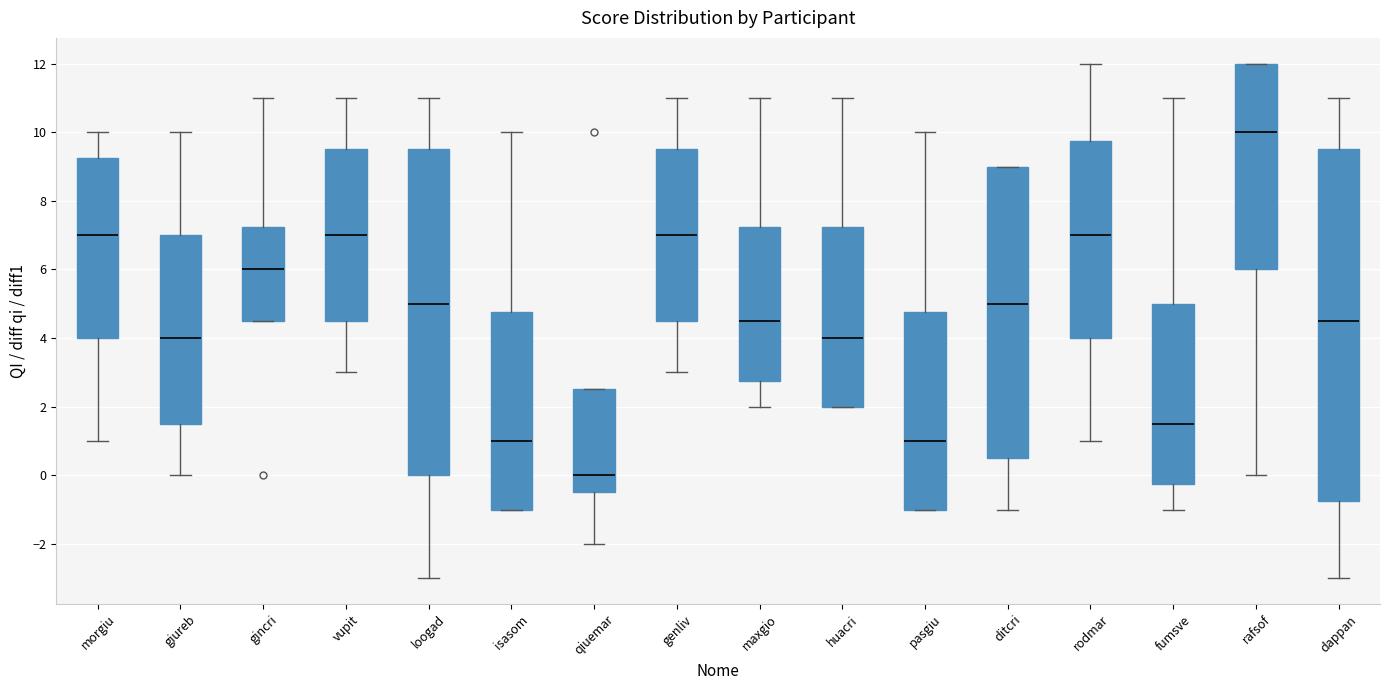

Reading left to right, read every box against the y-axis: the position of its median line, the range the box covers, and the ends of its whiskers. The values are not printed on the chart, so give them approximately, as read against the axis.

morgiu: median 7.0, box 4.0 to 9.2, whiskers 1.0 to 10.0
giureb: median 4.0, box 1.6 to 7.0, whiskers 0.0 to 10.0
gincri: median 6.0, box 4.6 to 7.2, whiskers 4.6 to 11.0
vupit: median 7.0, box 4.6 to 9.6, whiskers 3.0 to 11.0
loogad: median 5.0, box 0.0 to 9.6, whiskers -3.0 to 11.0
isasom: median 1.0, box -1.0 to 4.8, whiskers -1.0 to 10.0
qiuemar: median 0.0, box -0.4 to 2.6, whiskers -2.0 to 2.6
genliv: median 7.0, box 4.6 to 9.6, whiskers 3.0 to 11.0
maxgio: median 4.6, box 2.8 to 7.2, whiskers 2.0 to 11.0
huacri: median 4.0, box 2.0 to 7.2, whiskers 2.0 to 11.0
pasgiu: median 1.0, box -1.0 to 4.8, whiskers -1.0 to 10.0
ditcri: median 5.0, box 0.6 to 9.0, whiskers -1.0 to 9.0
rodmar: median 7.0, box 4.0 to 9.8, whiskers 1.0 to 12.0
fumsve: median 1.6, box -0.2 to 5.0, whiskers -1.0 to 11.0
rafsof: median 10.0, box 6.0 to 12.0, whiskers 0.0 to 12.0
dappan: median 4.6, box -0.8 to 9.6, whiskers -3.0 to 11.0